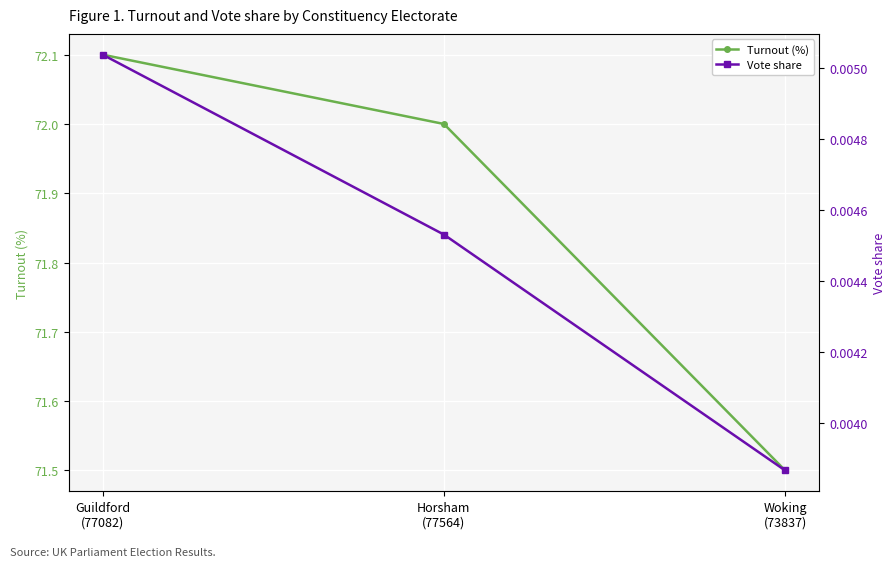

Which category has the lowest value in the Turnout (%) series?

Woking
(73837)